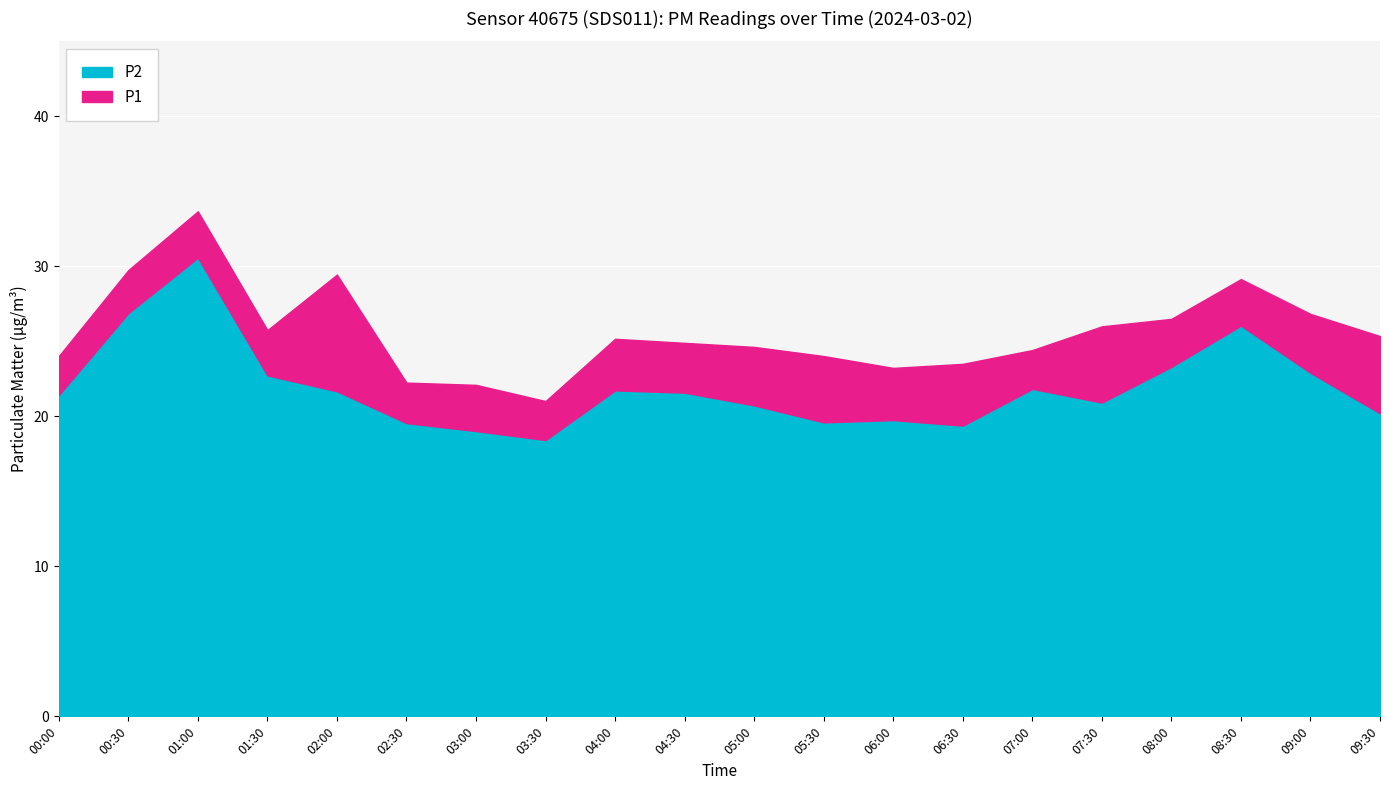

What position from the right is 06:30?

7